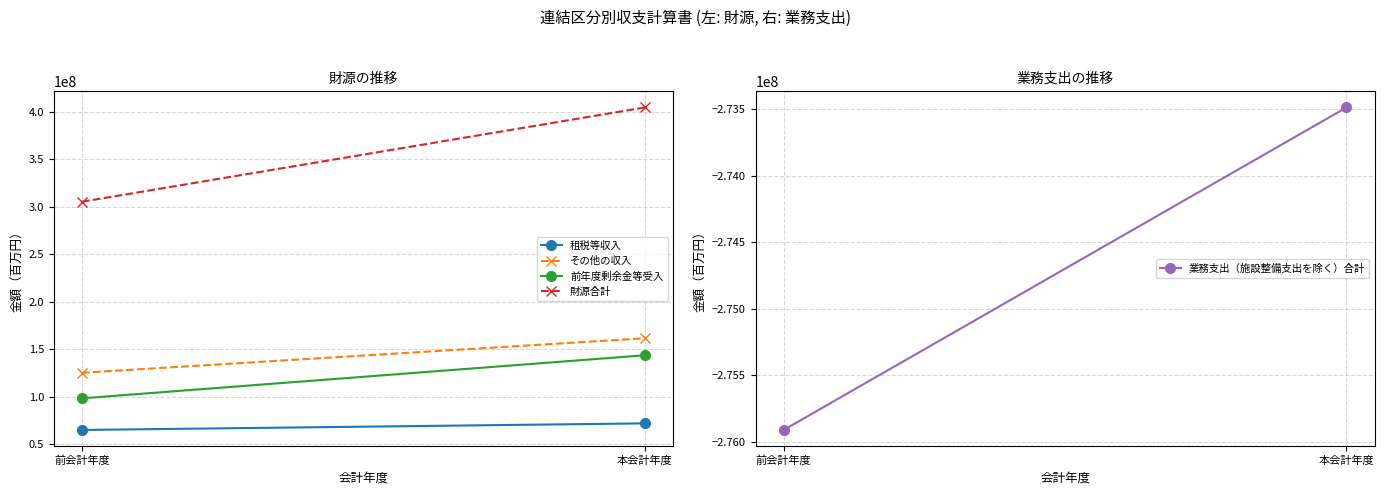

List the labels in order of 業務支出（施設整備支出を除く）合計 value, smallest first.

前会計年度, 本会計年度